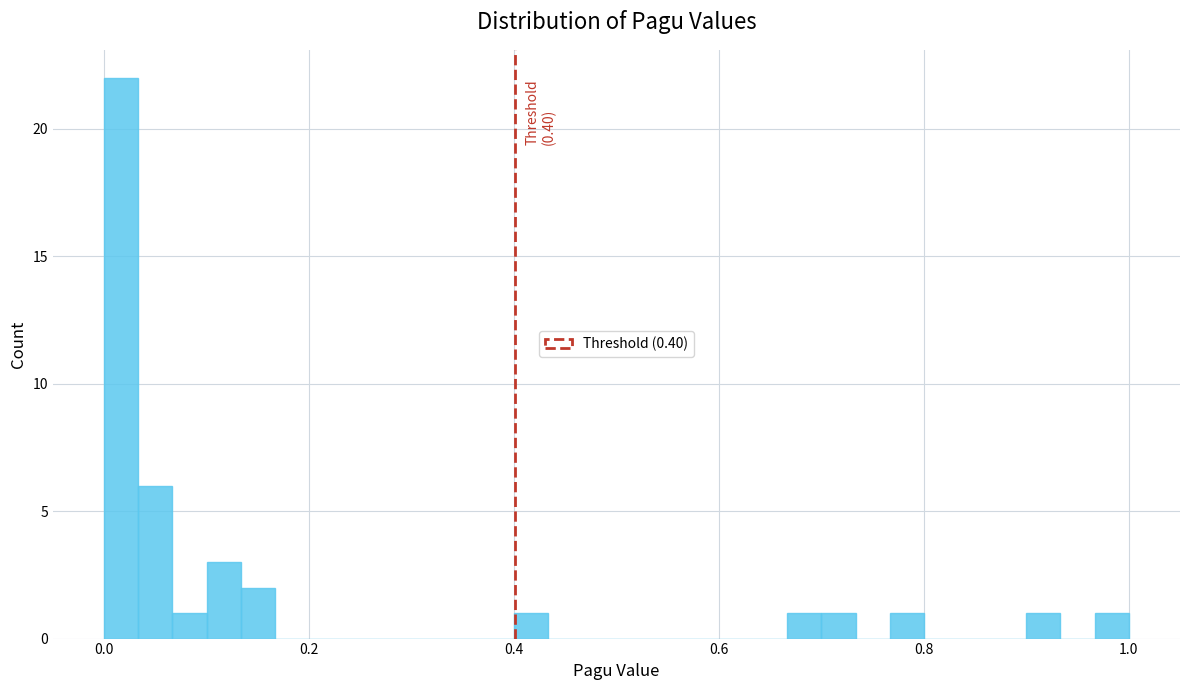

Around what value on the x-axis is the tallest bar? Give the approximate position of its centre, as read against the axis.

0.02